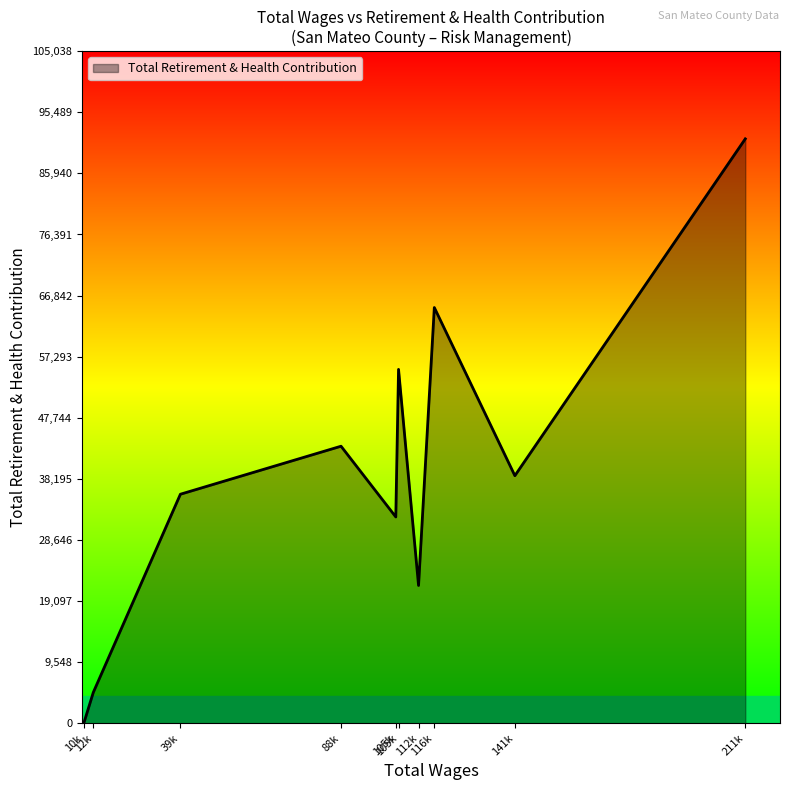

How many lines are shown in the chart?

1